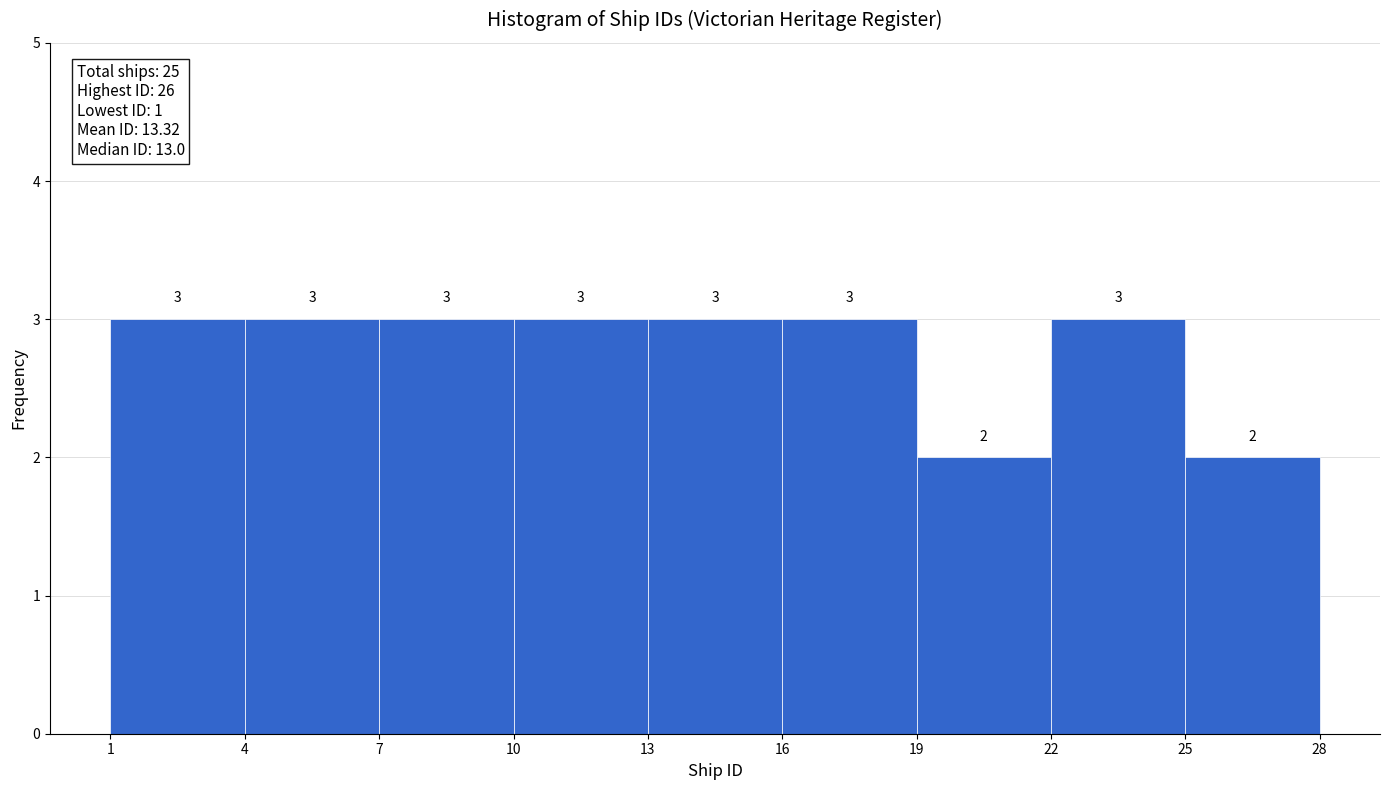

Reading left to right, list every bar in this chart as the range it spans on the x-axis followed by its height.

1 to 4: 3
4 to 7: 3
7 to 10: 3
10 to 13: 3
13 to 16: 3
16 to 19: 3
19 to 22: 2
22 to 25: 3
25 to 28: 2